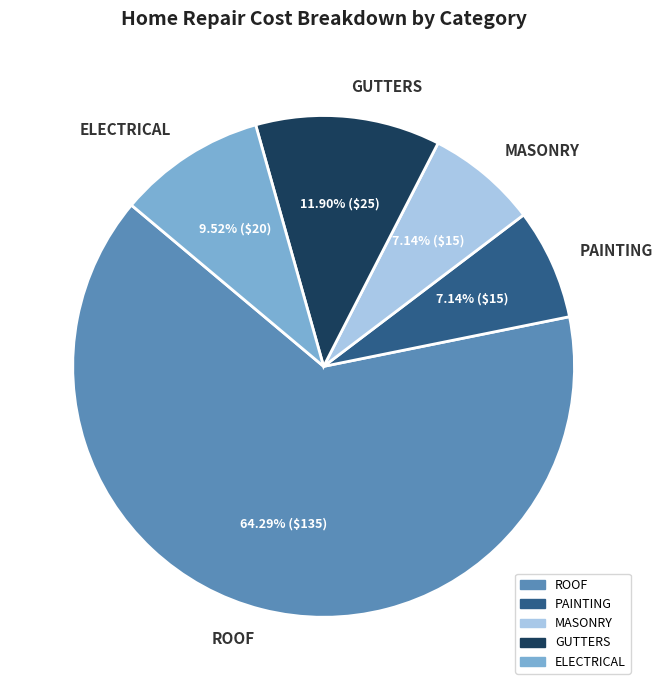

What portion of the pie excludes GUTTERS?

88.1%